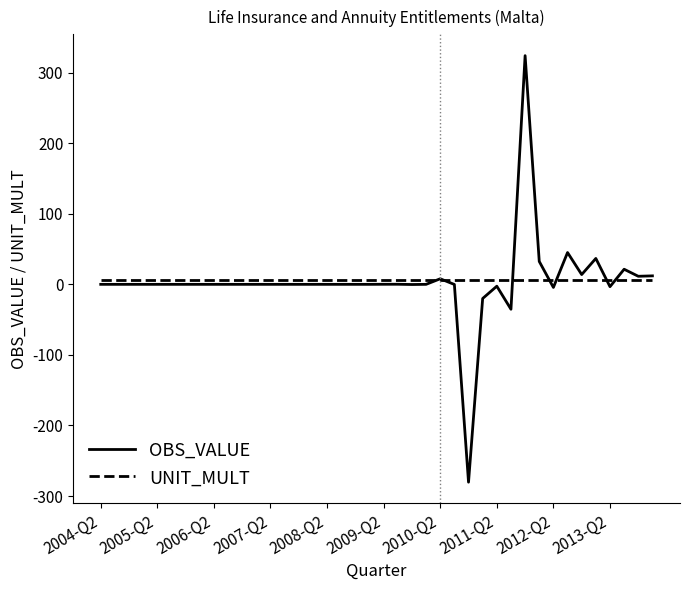

Which series ends up on top after the final intersection of UNIT_MULT and OBS_VALUE?

OBS_VALUE